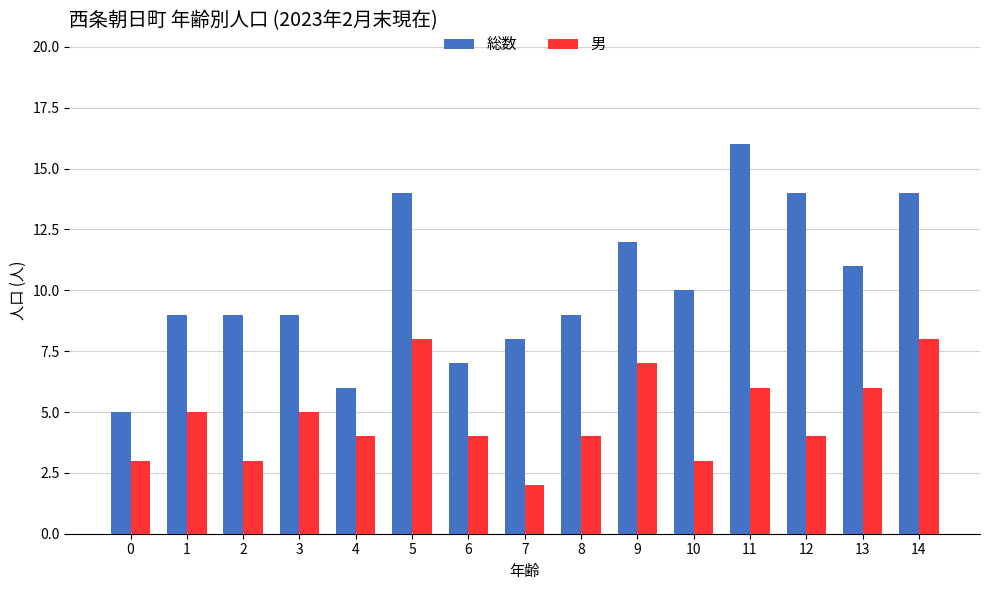

What is the average value of the 総数 series?

10